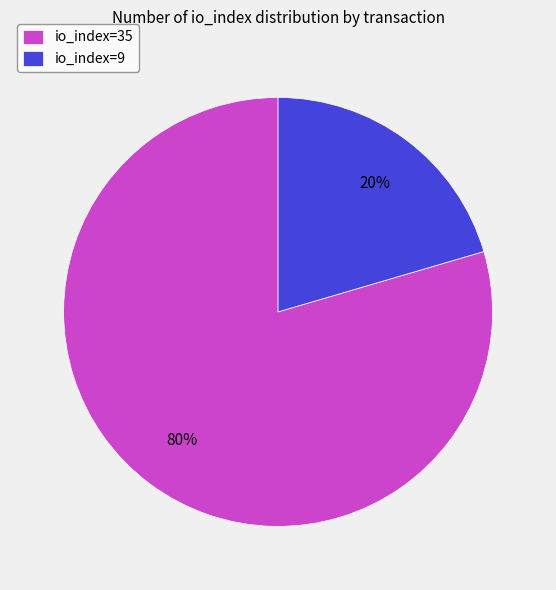

Is the sum of io_index=9 and io_index=35 greater than half?

Yes